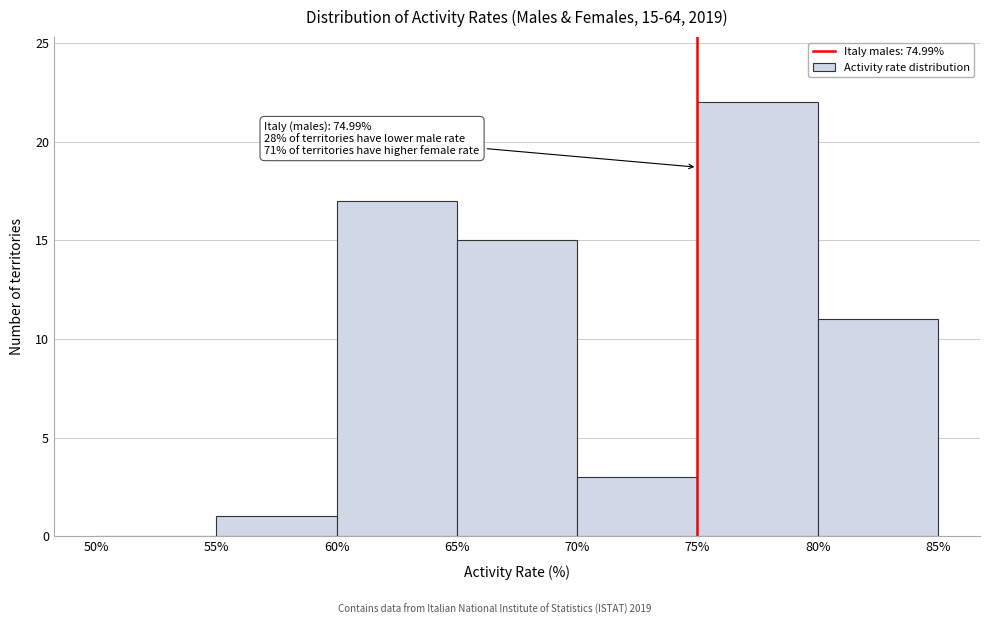

Over which range of the x-axis is the bar tallest?

75% to 80%